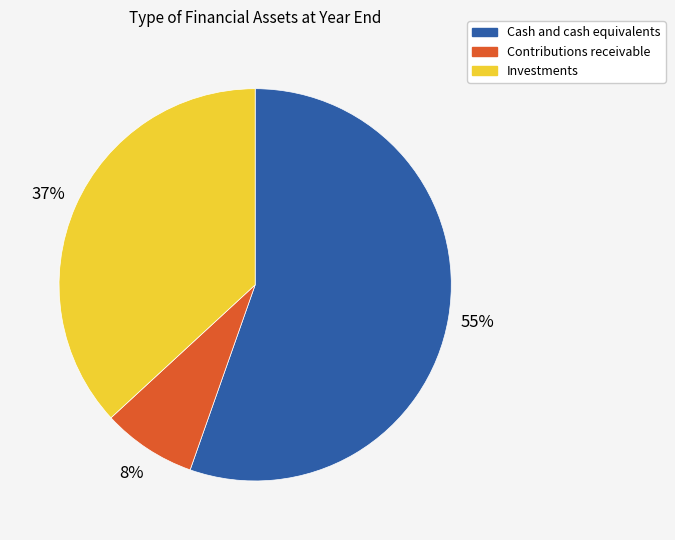

Approximately how many times larger is the value at Investments compared to Cash and cash equivalents?

0.7